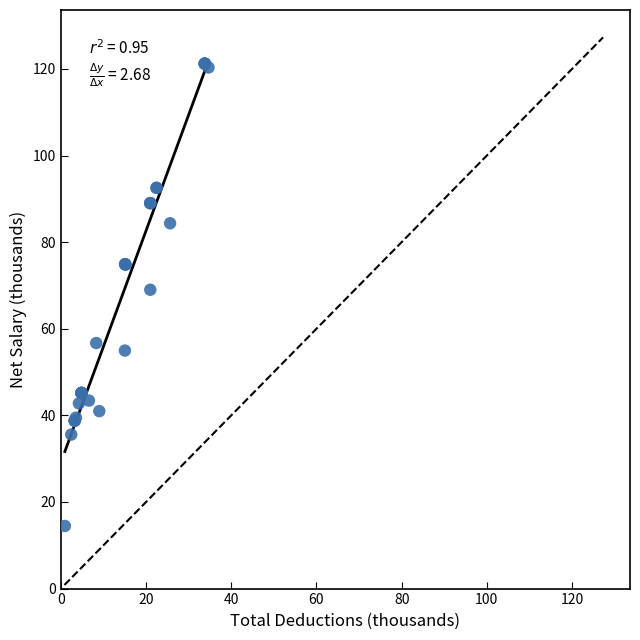

What Y value in the scatter plot is closest to 67?

69.0